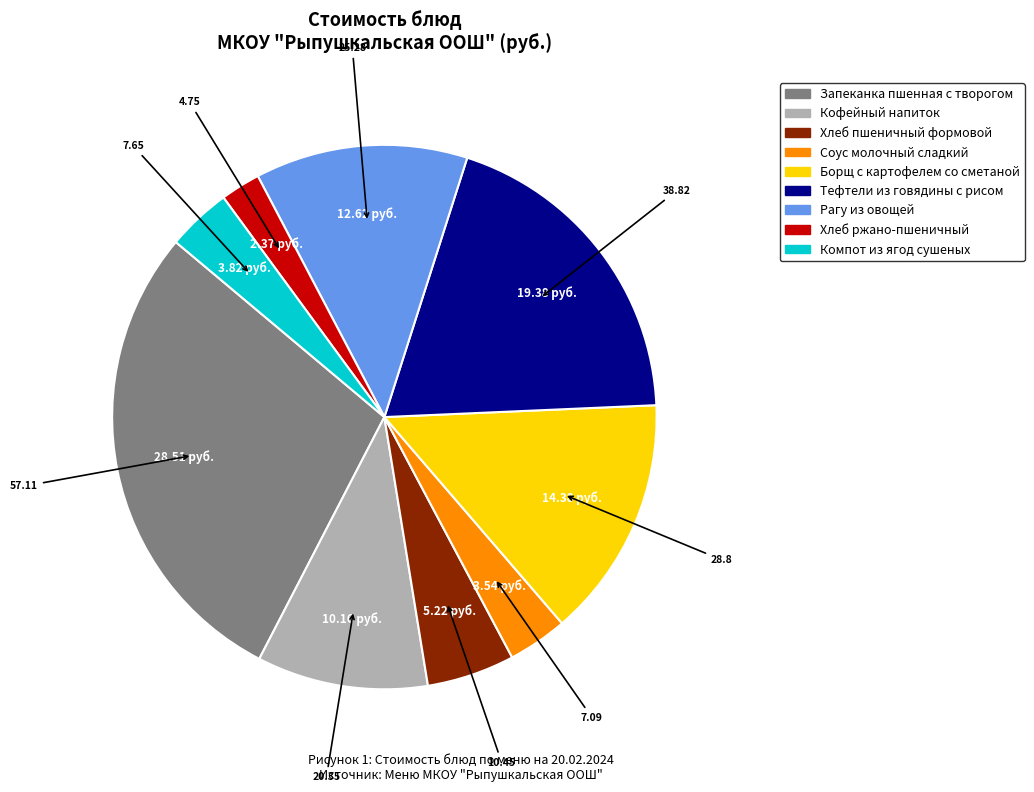

Is there any slice that represents more than half of the pie?

No